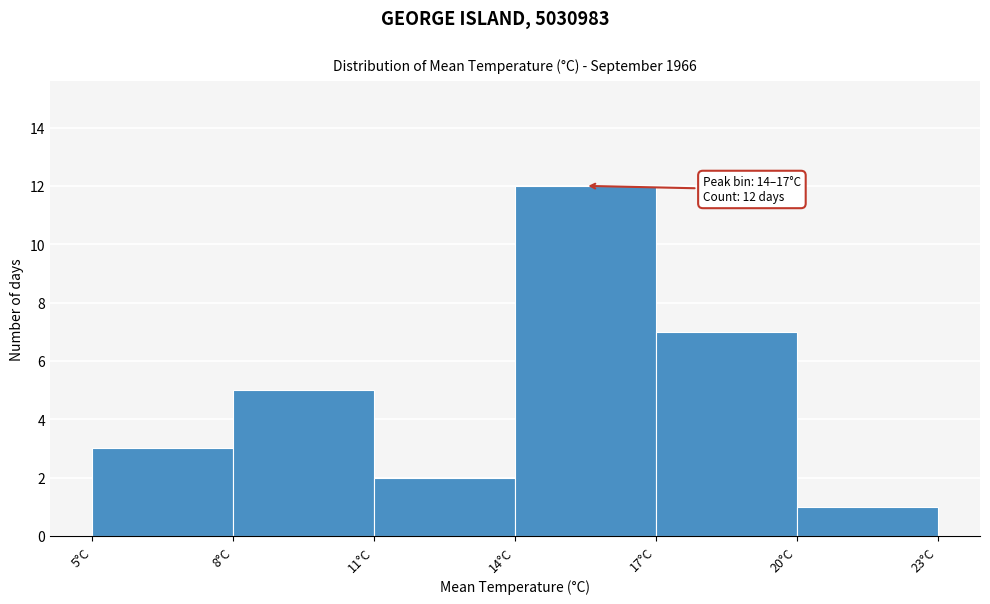

Which range on the x-axis has the tallest bar?

14 to 17